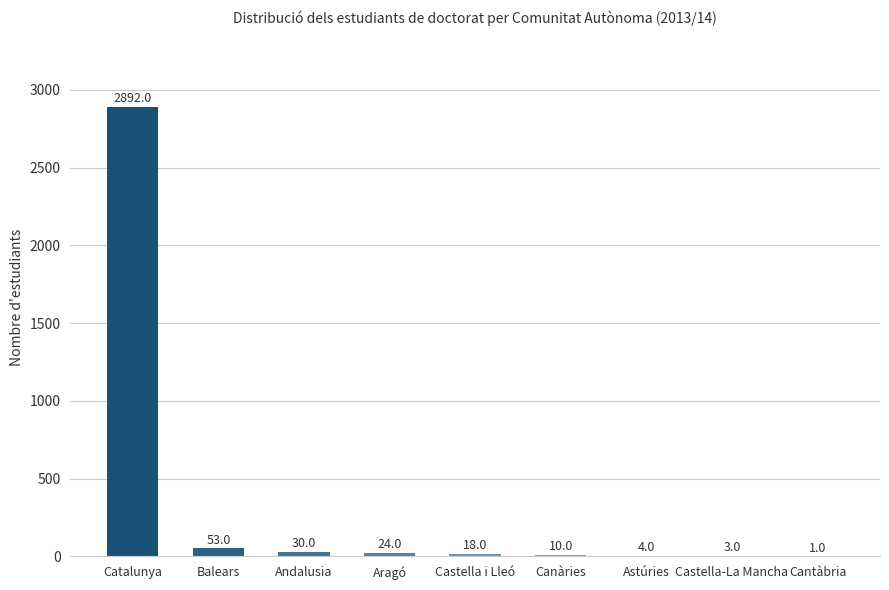

How many categories are shown in the chart?

9